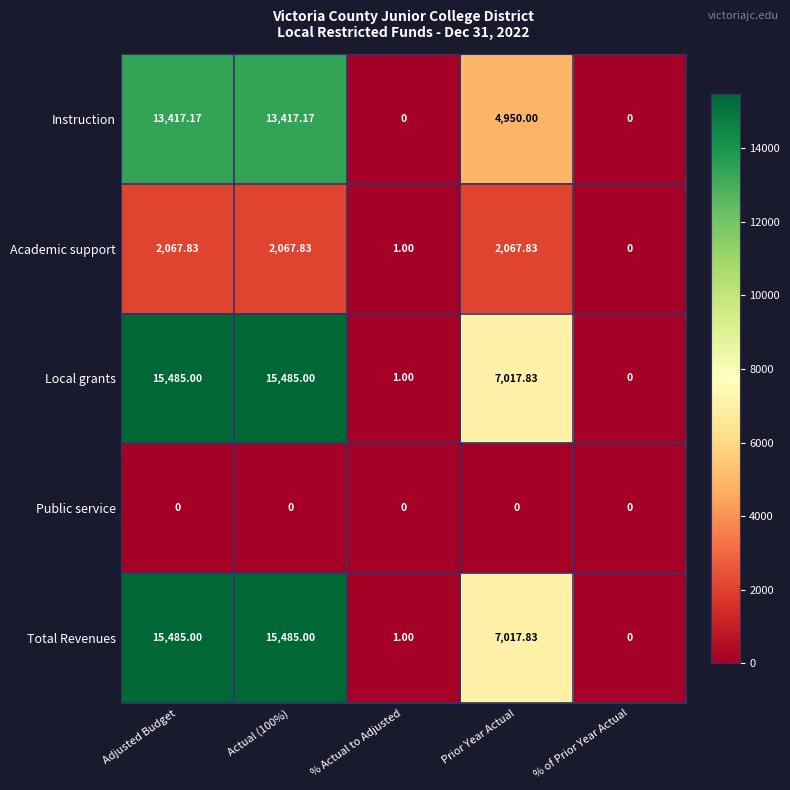

At which label does Academic support reach its minimum?

% of Prior Year Actual